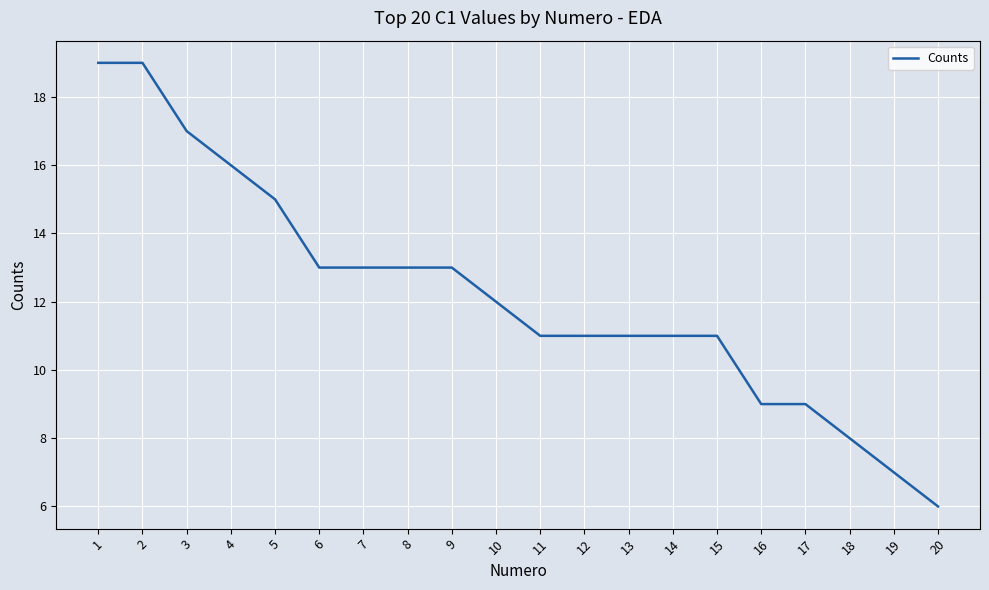

What is the maximum value shown in the chart?

19